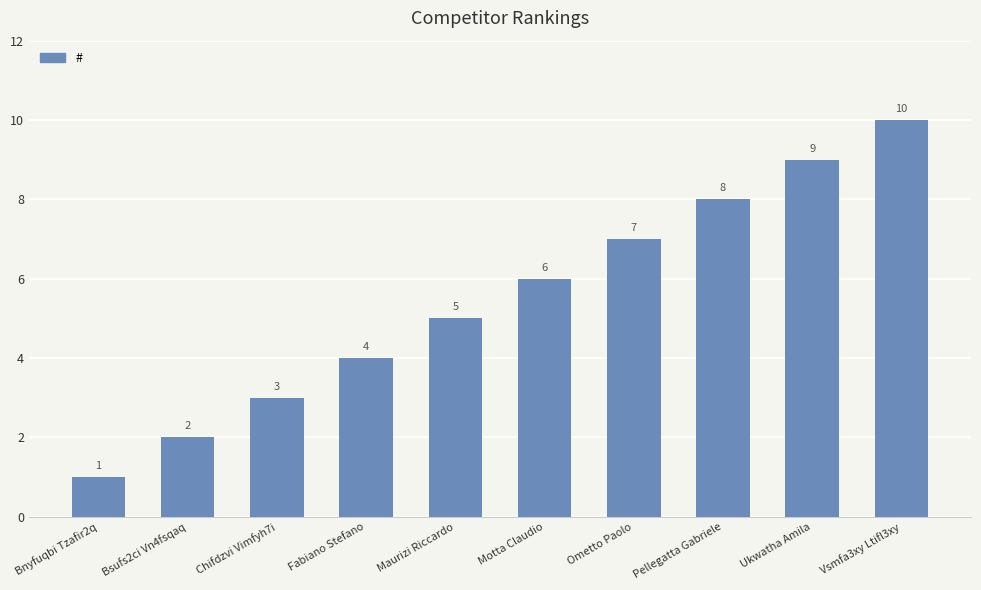

List the labels in order of value, smallest first.

Bnyfuqbi Tzafir2q, Bsufs2ci Vn4fsqaq, Chifdzvi Vimfyh7i, Fabiano Stefano, Maurizi Riccardo, Motta Claudio, Ometto Paolo, Pellegatta Gabriele, Ukwatha Amila, Vsmfa3xy Ltifl3xy